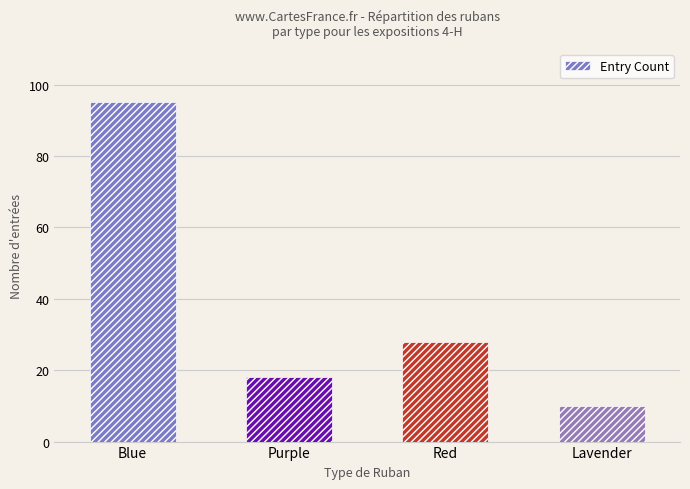

Does the chart contain stacked bars?

No